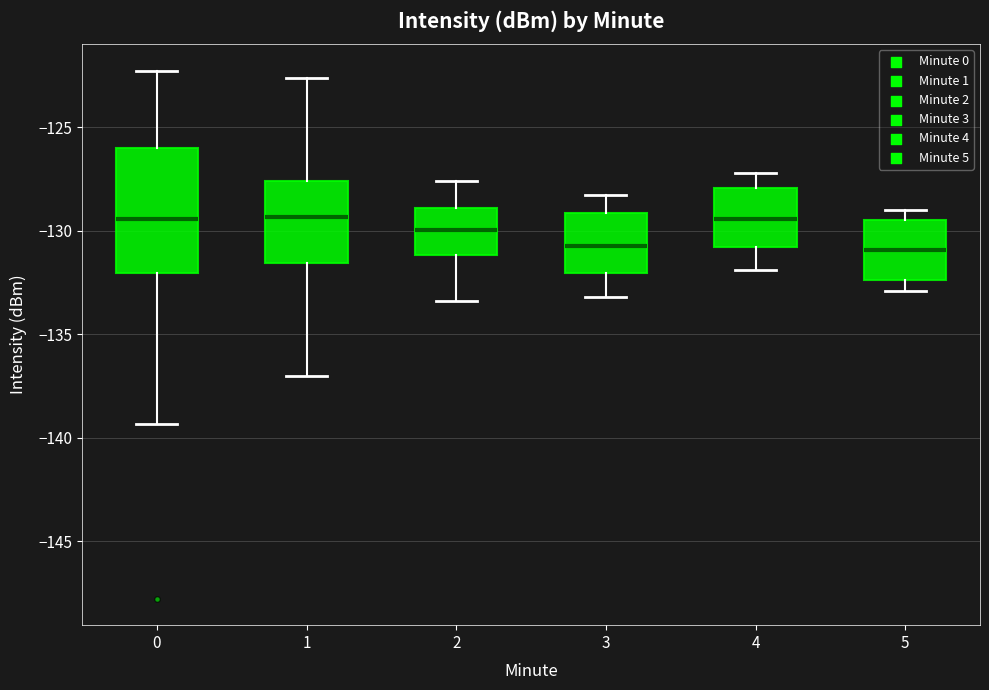

Reading left to right, read every box against the y-axis: the position of its median line, the range the box covers, and the ends of its whiskers. The values are not printed on the chart, so give them approximately, as read against the axis.

0: median -129.5, box -132.0 to -126.0, whiskers -139.5 to -122.5
1: median -129.5, box -131.5 to -127.5, whiskers -137.0 to -122.5
2: median -130.0, box -131.0 to -129.0, whiskers -133.5 to -127.5
3: median -130.5, box -132.0 to -129.0, whiskers -133.0 to -128.5
4: median -129.5, box -131.0 to -128.0, whiskers -132.0 to -127.0
5: median -131.0, box -132.5 to -129.5, whiskers -133.0 to -129.0